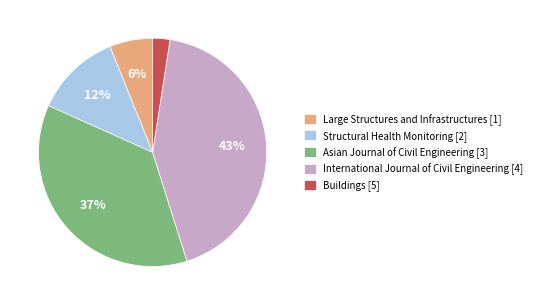

To the nearest percent, what is the average slice percentage?

20%